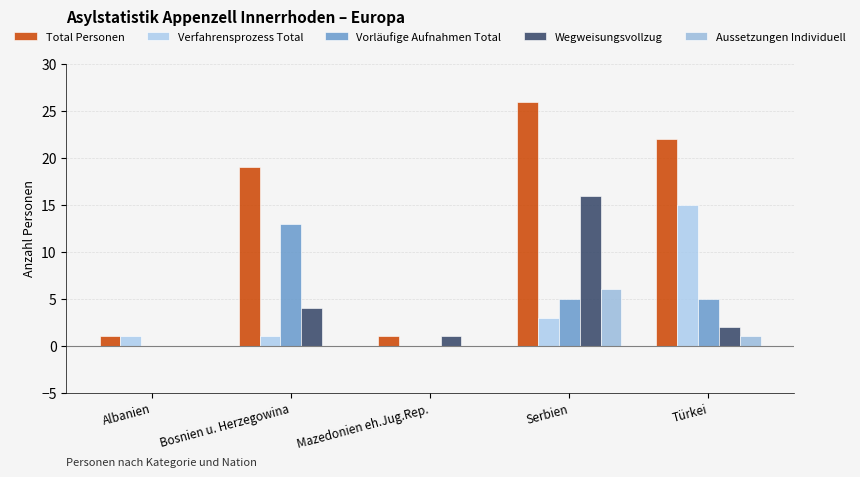

At how many categories does at least one series exceed 11?

3